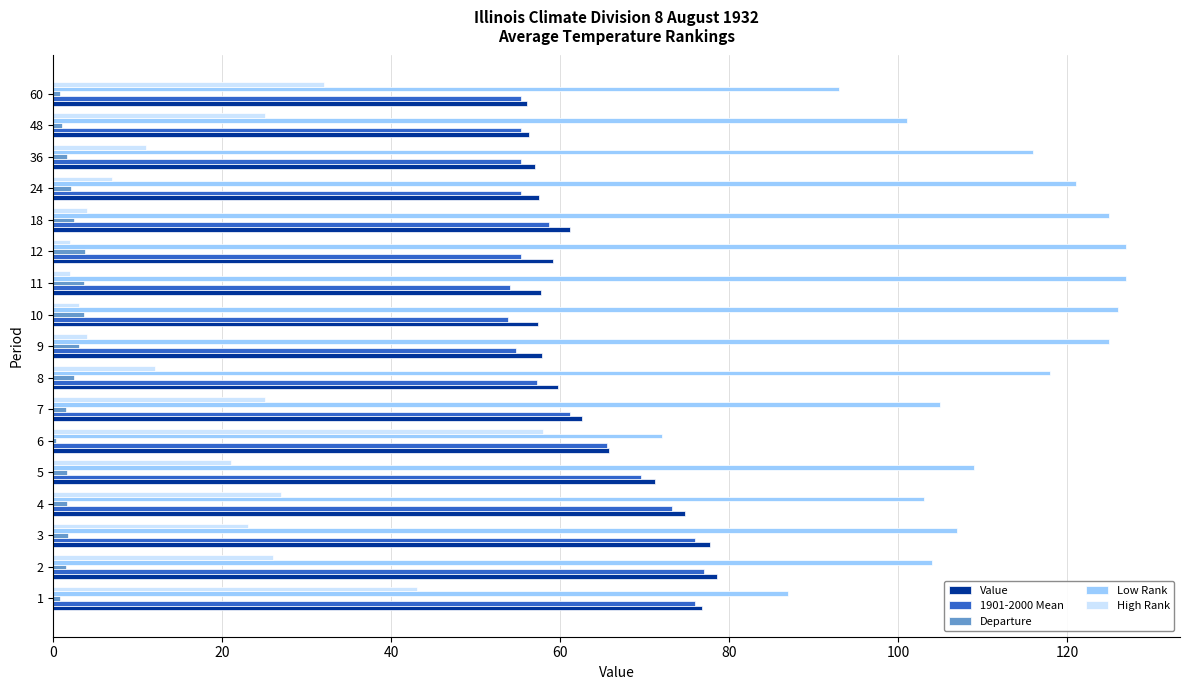

Is it true that Low Rank equals 53.6 at 18?

False